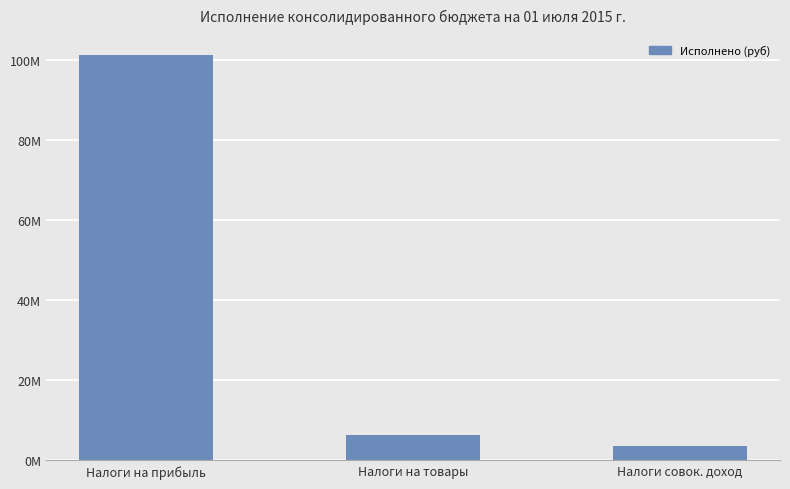

The chart shows a value of 4909693.7 at Налоги совок. доход. True or false?

False